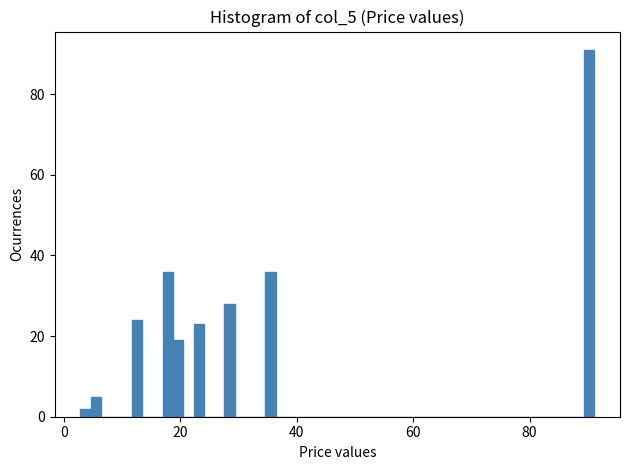

Around what value on the x-axis is the tallest bar? Give the approximate position of its centre, as read against the axis.

90